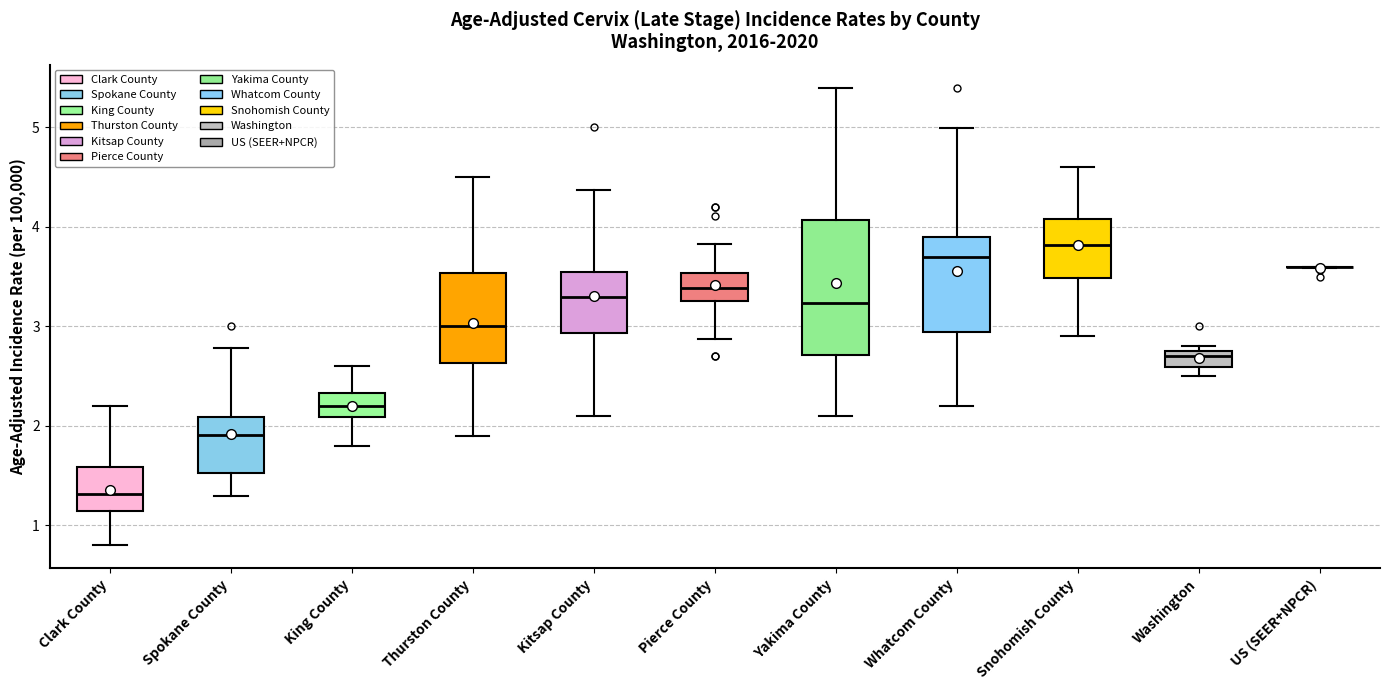

Reading left to right, transcribe this box plot: for each box, give where its median line is, the range the box spans, and where its two whiskers end, as read against the y-axis. The values are not printed on the chart, so give them approximately, as read against the axis.

Clark County: median 1.3, box 1.1 to 1.6, whiskers 0.8 to 2.2
Spokane County: median 1.9, box 1.5 to 2.1, whiskers 1.3 to 2.8
King County: median 2.2, box 2.1 to 2.3, whiskers 1.8 to 2.6
Thurston County: median 3.0, box 2.6 to 3.5, whiskers 1.9 to 4.5
Kitsap County: median 3.3, box 2.9 to 3.5, whiskers 2.1 to 4.4
Pierce County: median 3.4, box 3.3 to 3.5, whiskers 2.9 to 3.8
Yakima County: median 3.2, box 2.7 to 4.1, whiskers 2.1 to 5.4
Whatcom County: median 3.7, box 2.9 to 3.9, whiskers 2.2 to 5.0
Snohomish County: median 3.8, box 3.5 to 4.1, whiskers 2.9 to 4.6
Washington: median 2.7, box 2.6 to 2.8, whiskers 2.5 to 2.8 (just above the box's upper edge)
US (SEER+NPCR): box collapsed to a line at 3.6, whiskers 3.6 to 3.6